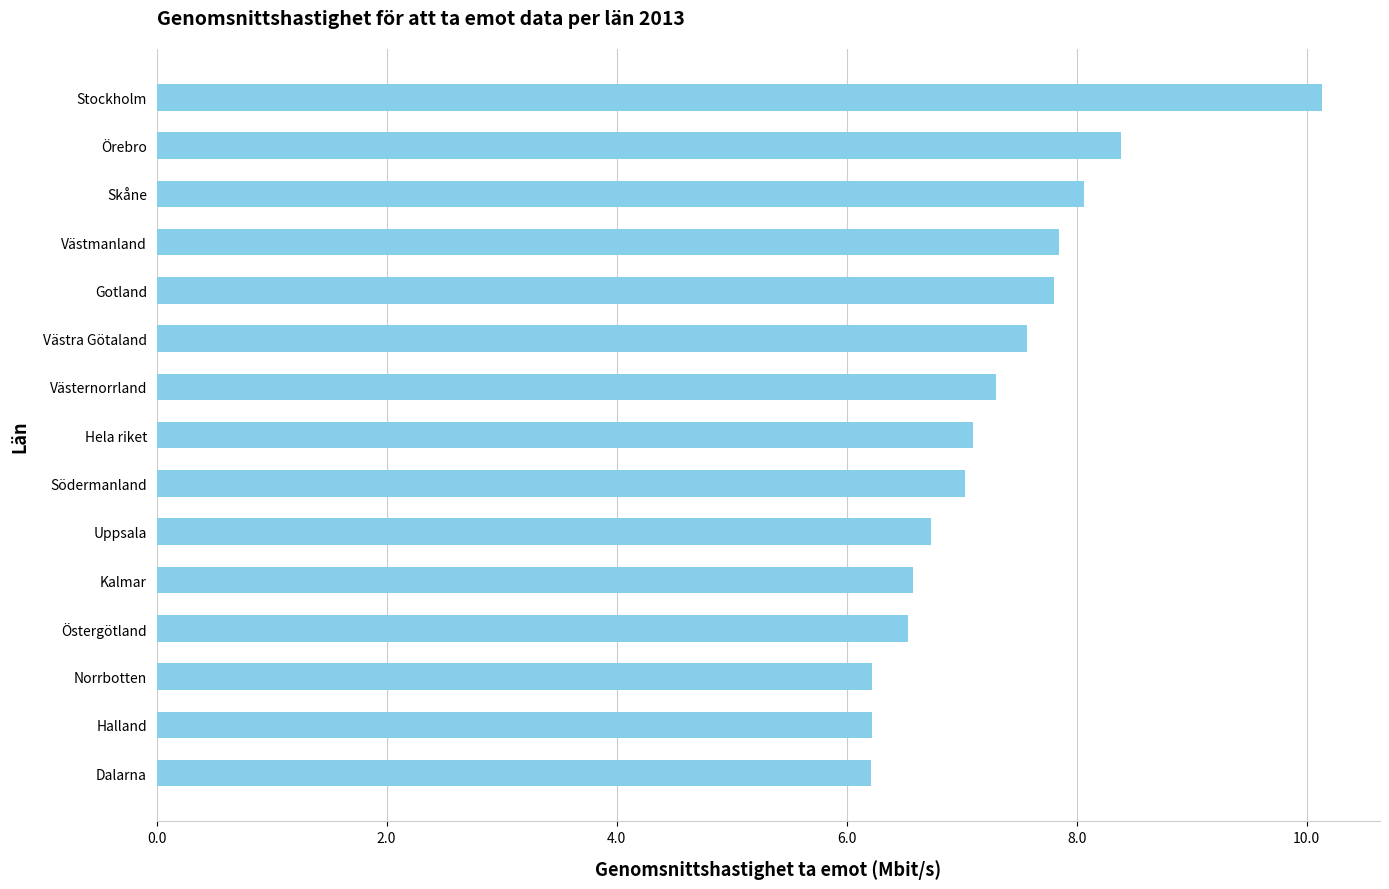

Count the number of categories in the chart.

15